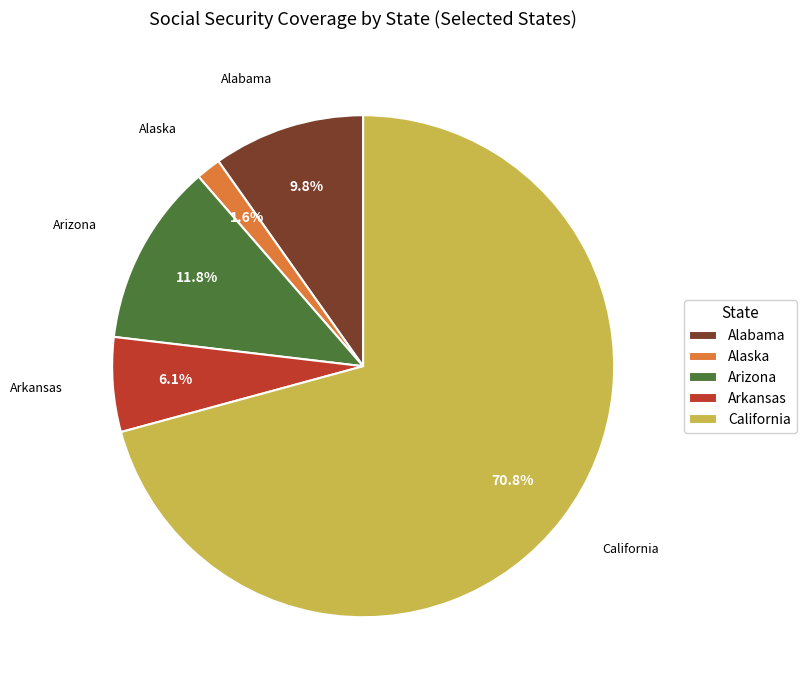

Is California the majority of the pie?

Yes